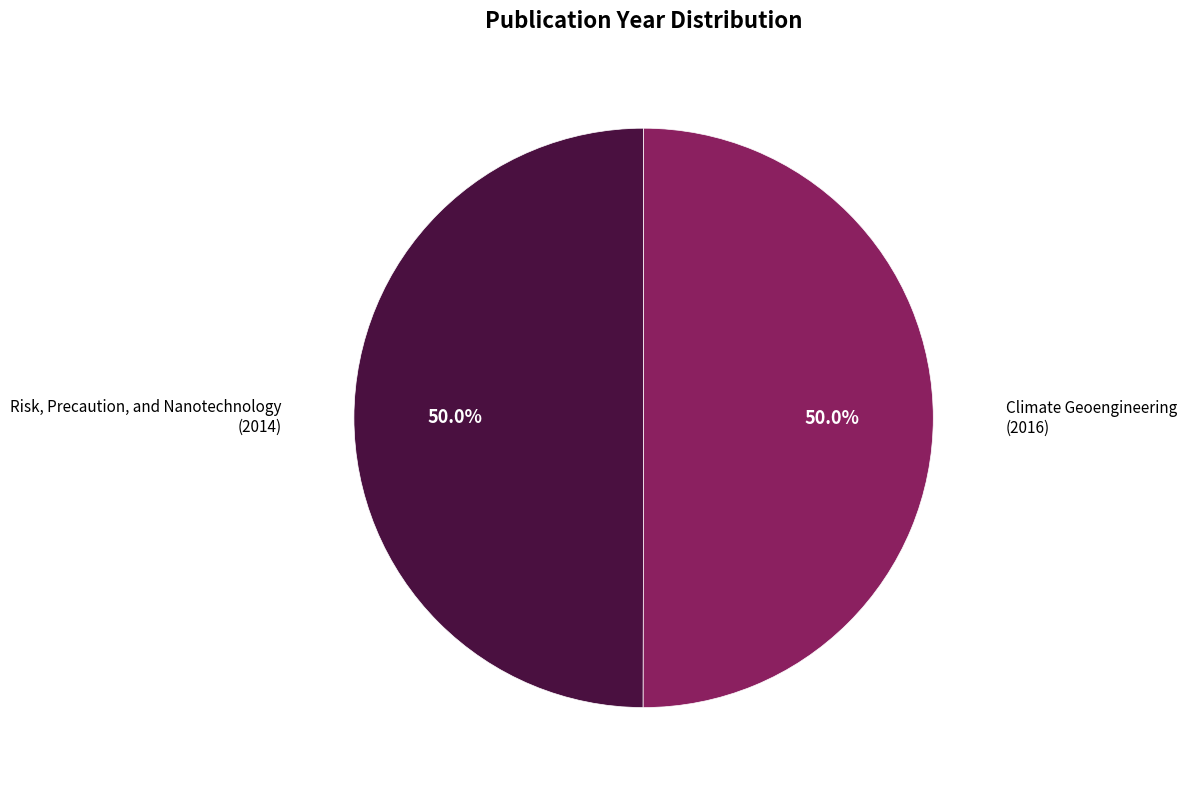

Count the number of slices in the pie.

2